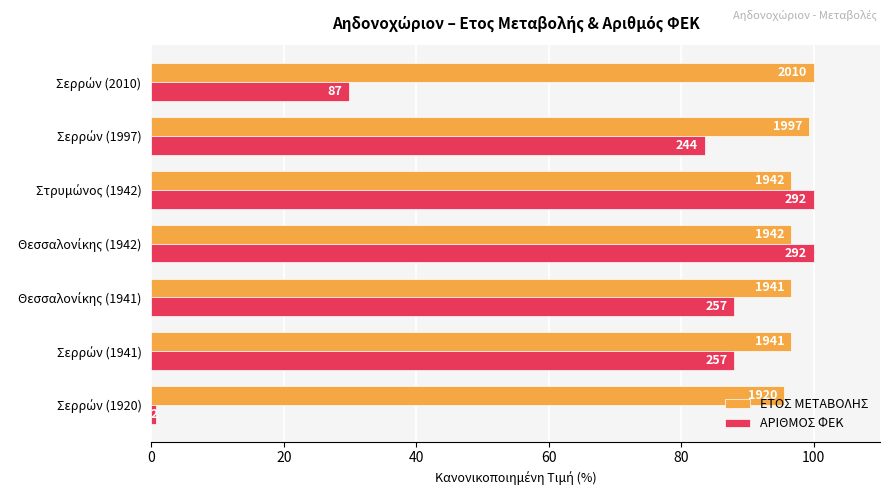

Reading left to right, extract all data points from this chart.

ΕΤΟΣ ΜΕΤΑΒΟΛΗΣ: 95.5	96.6	96.6	96.6	96.6	99.4	100.0
ΑΡΙΘΜΟΣ ΦΕΚ: 0.7	88.0	88.0	100.0	100.0	83.6	29.8